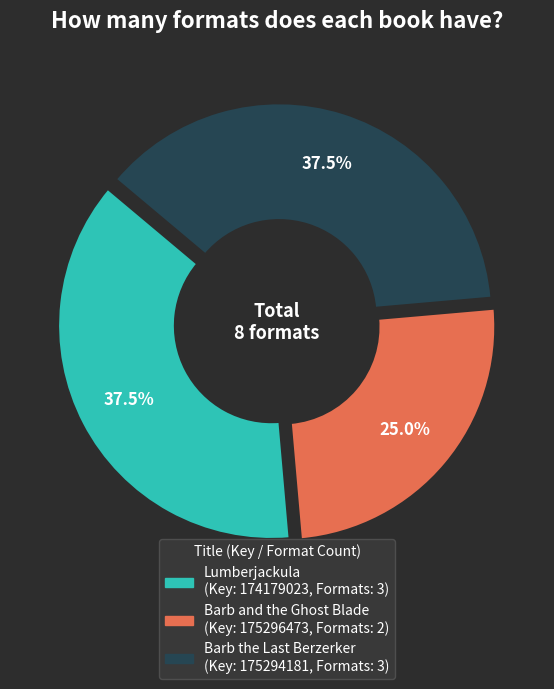

Which slice is the largest?

Lumberjackula